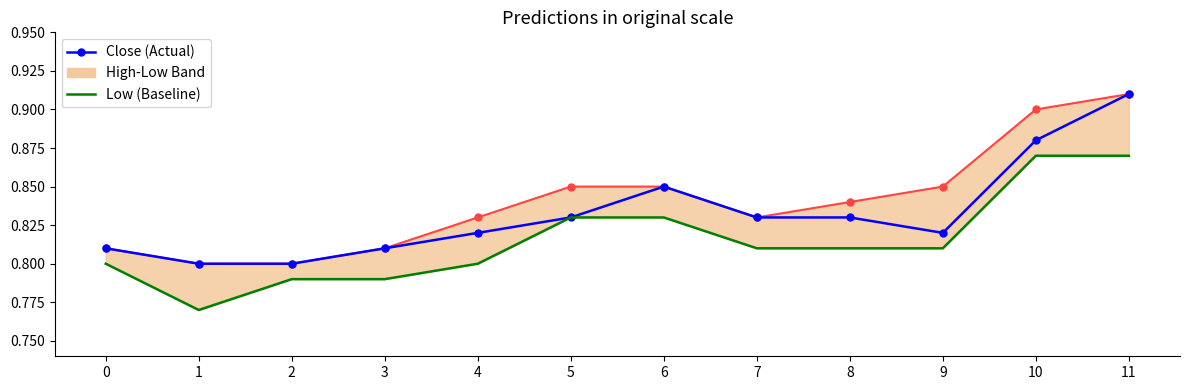

How many data points does each series have?

12